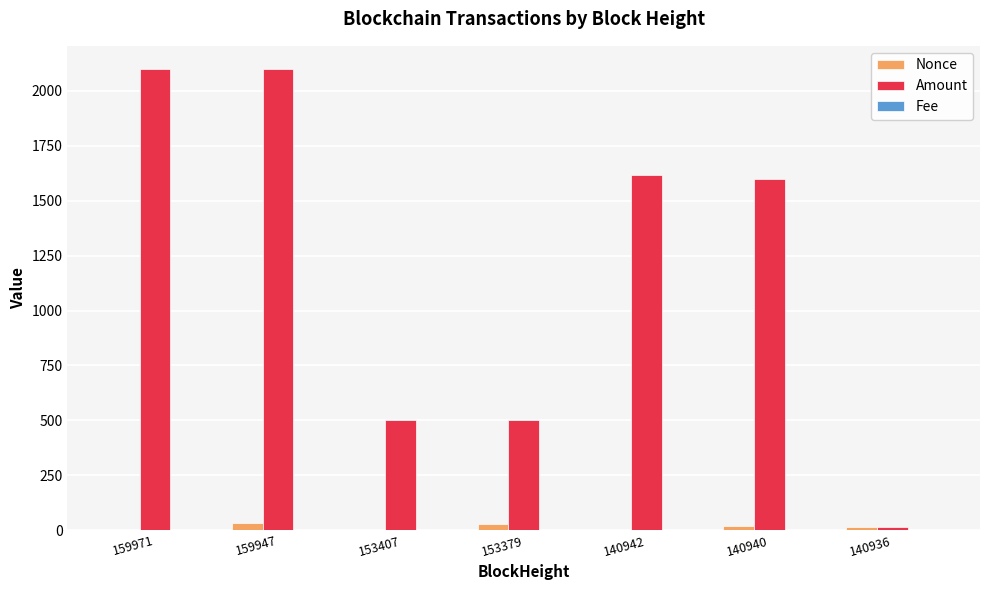

Where does the Amount series first go above 1600?

159971